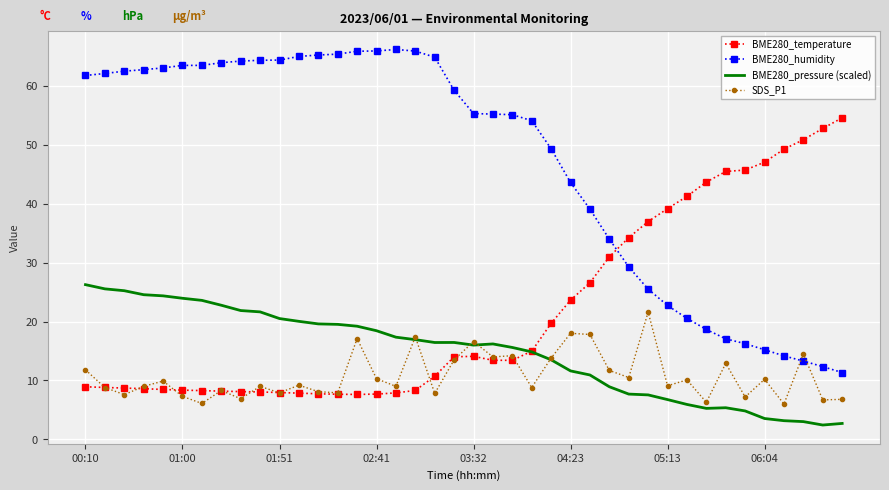

Rank the series by their maximum value, from highest to lowest.

BME280_humidity, BME280_temperature, BME280_pressure (scaled), SDS_P1